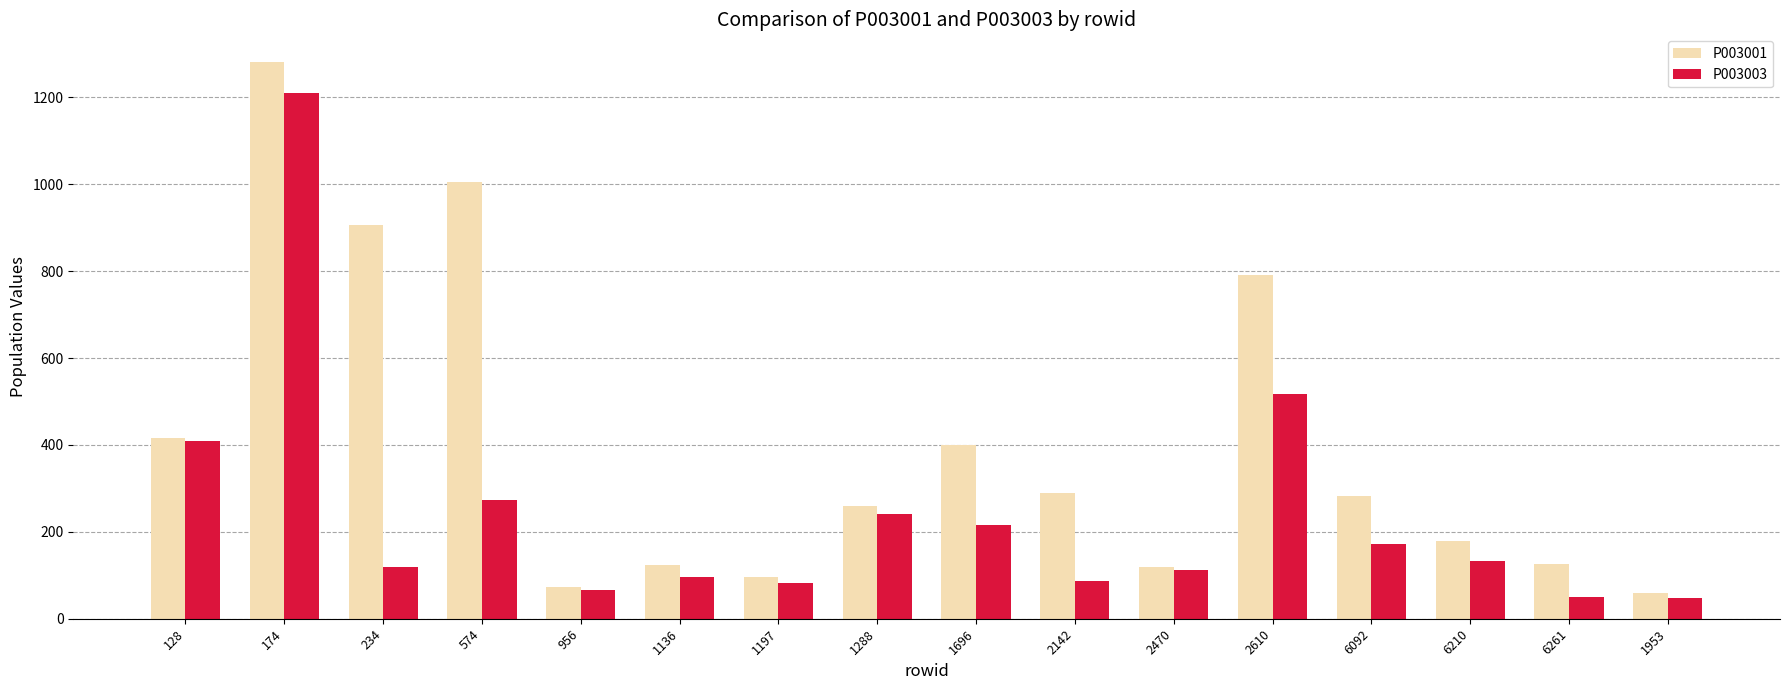

The value of P003001 at 956 is 130. True or false?

False